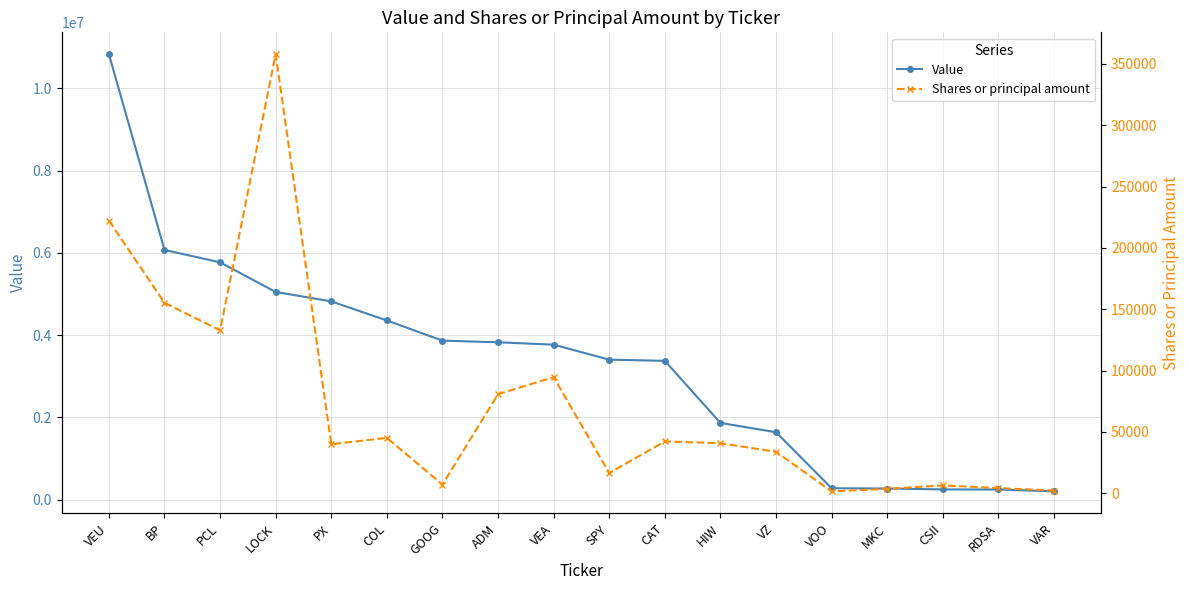

Is it true that Shares or principal amount equals 42185 at CAT?

True